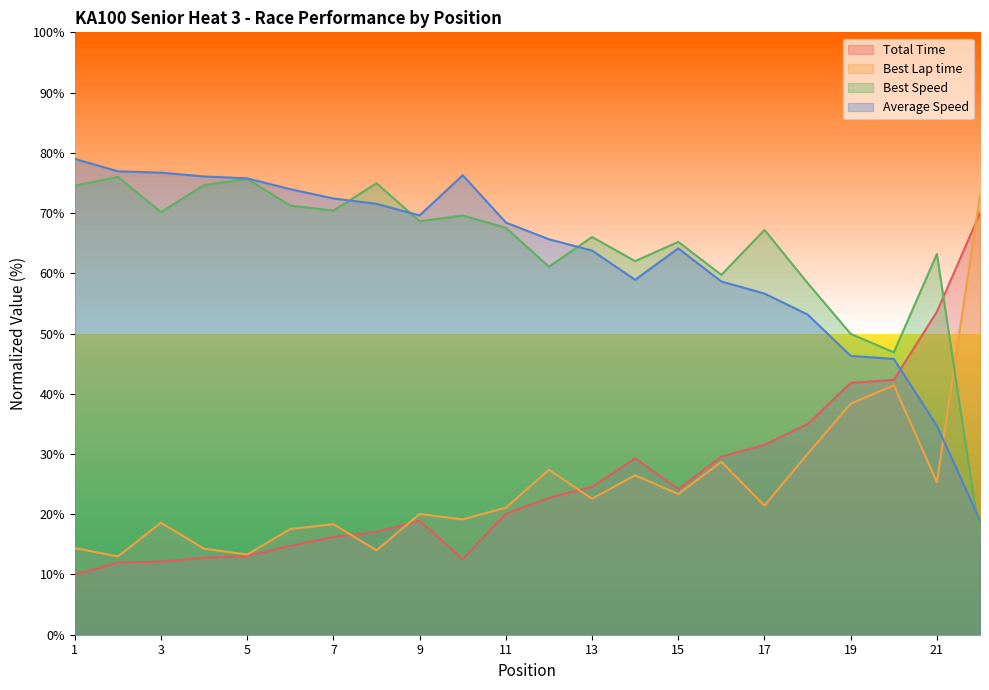

The Total Time series shows 16.2 at 7. True or false?

True